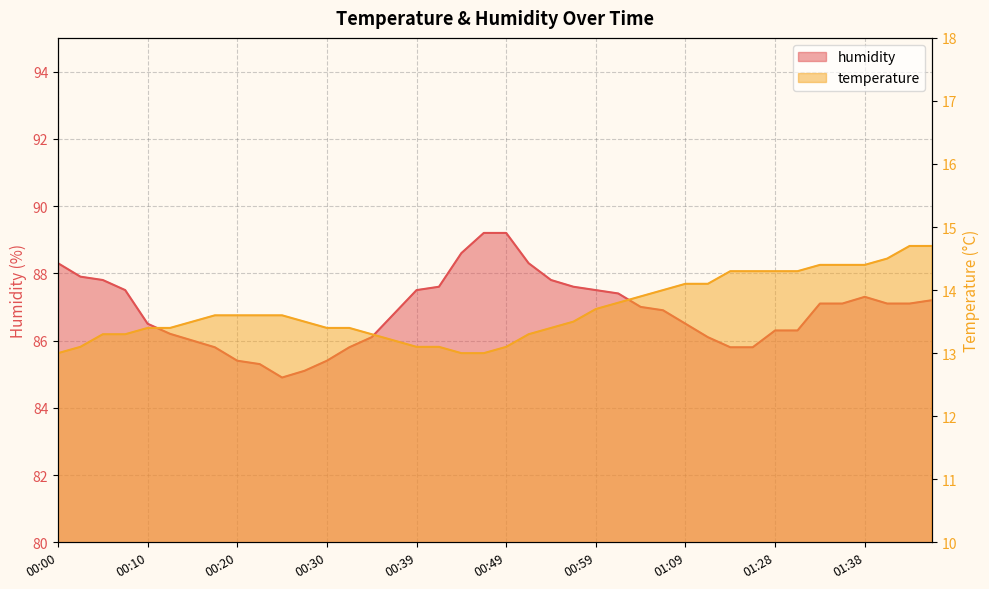

What is the difference between the highest and lowest values at 00:47?

76.2